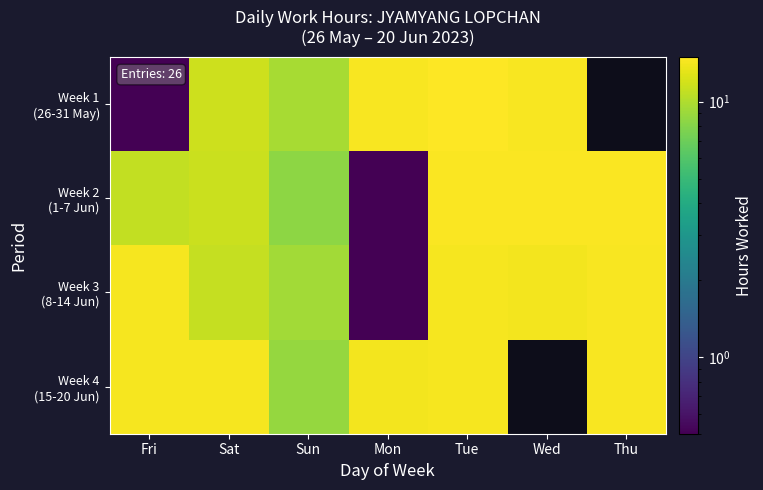

At which label does Week 2 (1-7 Jun) reach its peak?

Thu